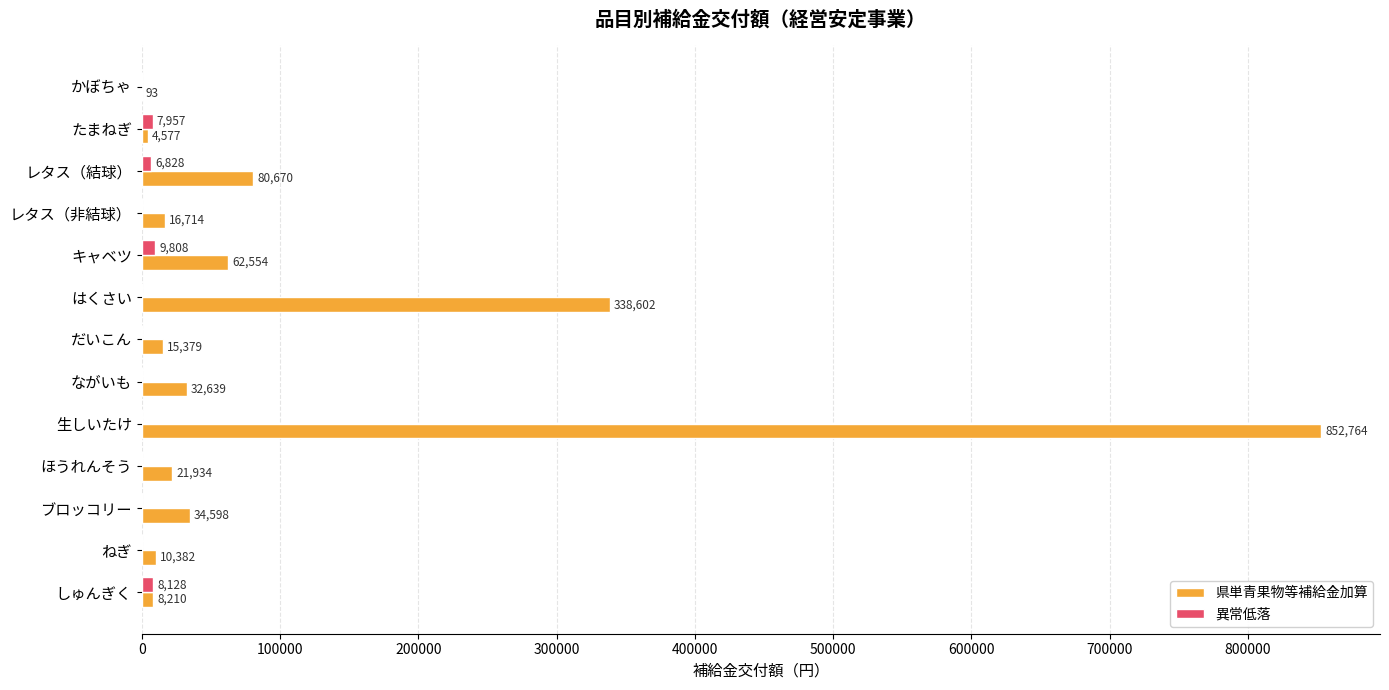

Between レタス（非結球） and しゅんぎく, which series saw the biggest shift?

県単青果物等補給金加算